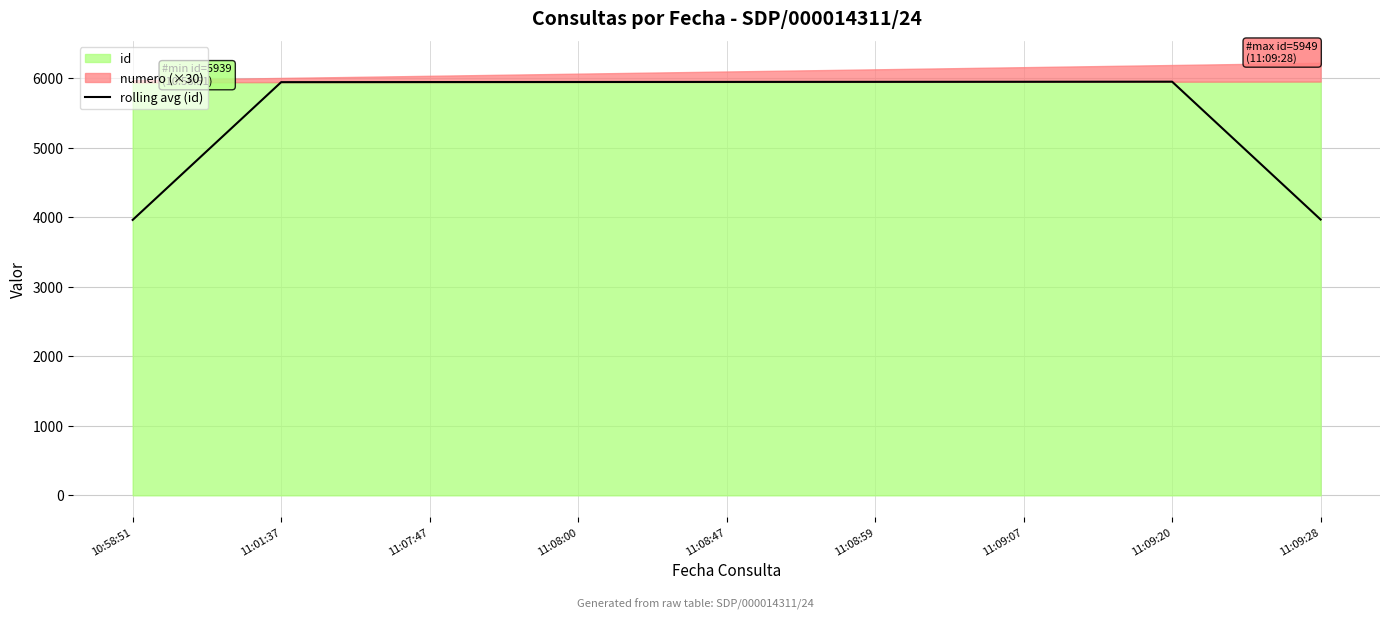

At which label does the data first exceed 5943?

11:08:47